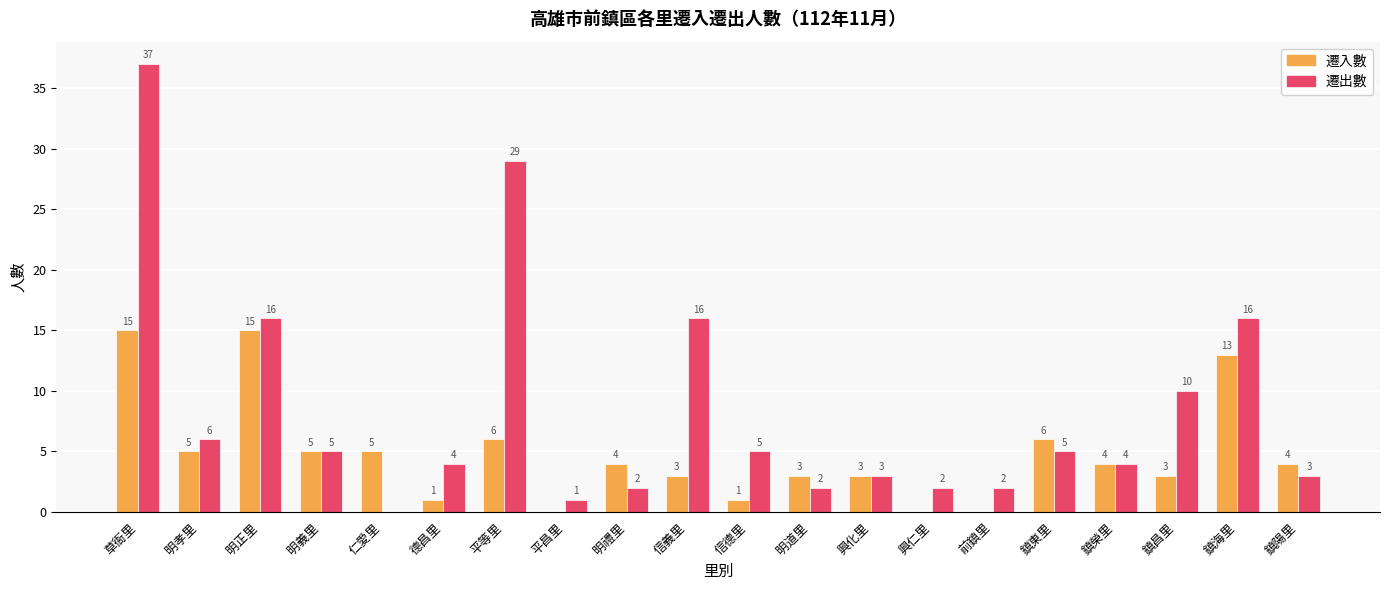

What is the sum of all 遷出數 values?

168